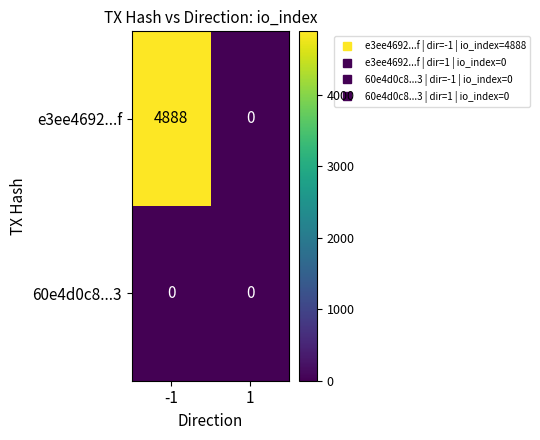

Read the e3ee4692...f value at -1.

4888